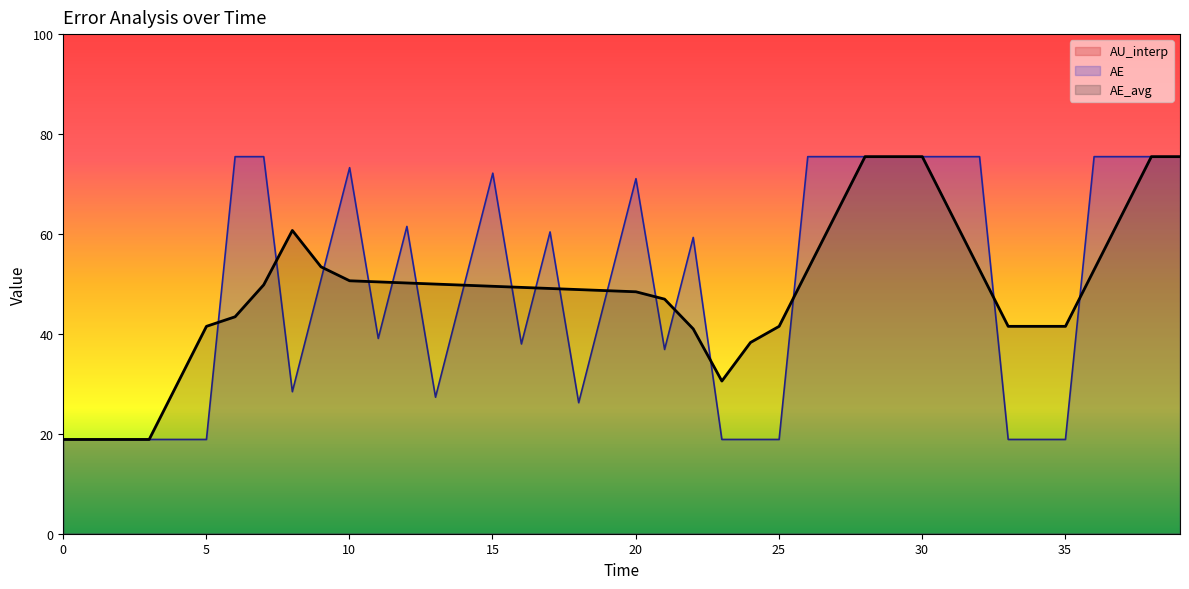

Which series has the largest total across all categories?

AE